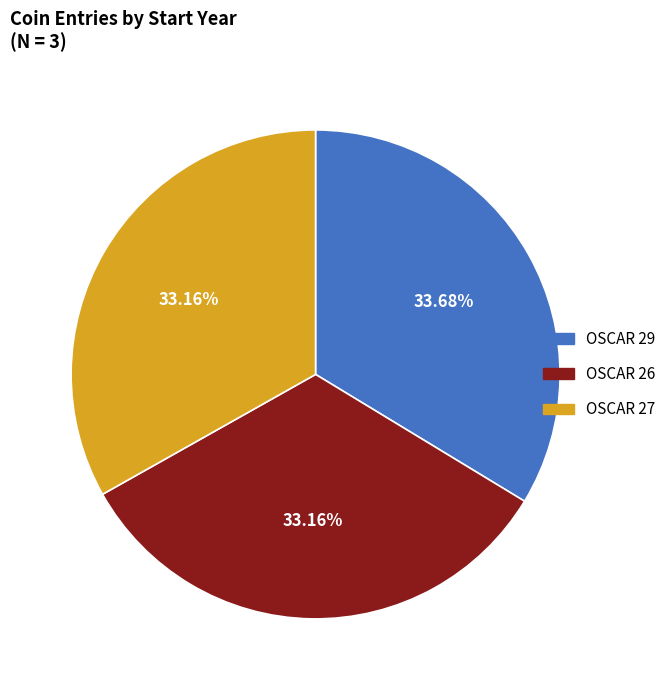

Do OSCAR 29 and OSCAR 26 together represent more than half of the pie?

Yes